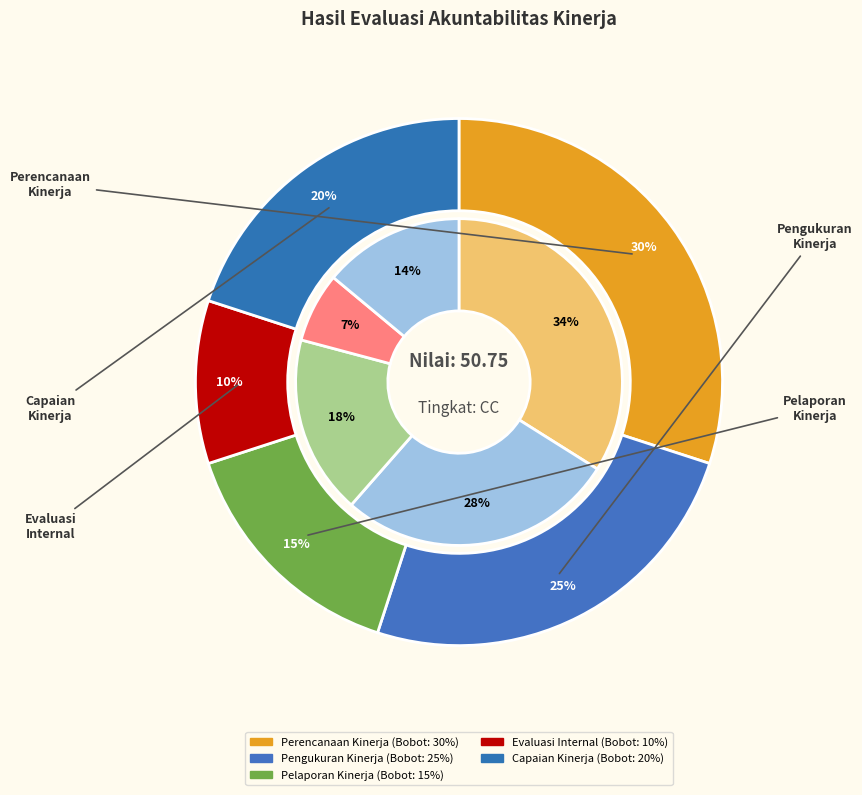

Rank the categories by value from highest to lowest.

Perencanaan Kinerja, Pengukuran Kinerja, Pelaporan Kinerja, Capaian Kinerja, Evaluasi Internal